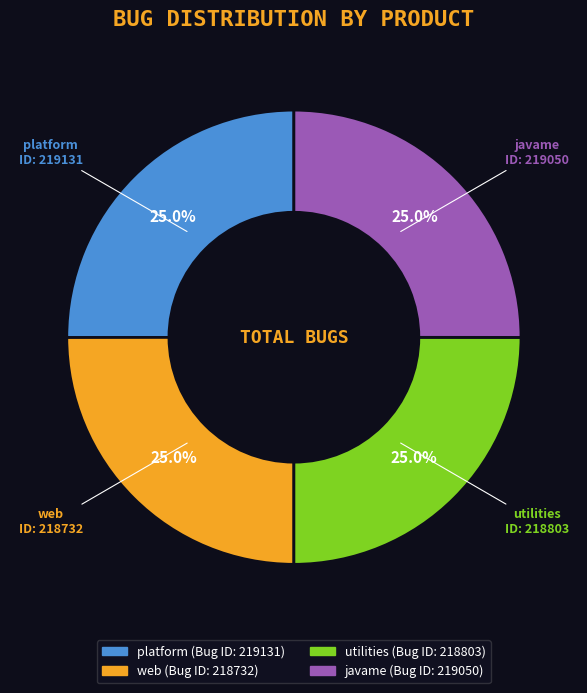

What is the total percentage of javame and platform?

50.0%